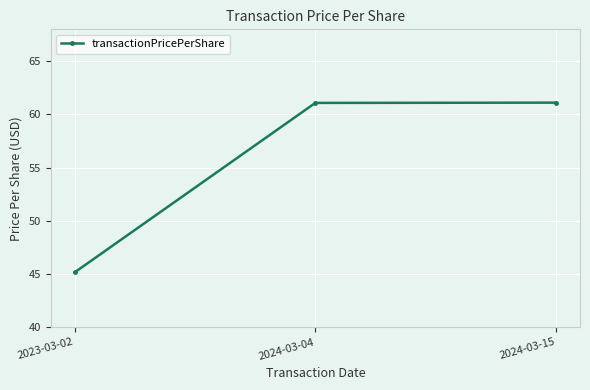

What is the sum of the values at 2024-03-15 and 2023-03-02?

106.3